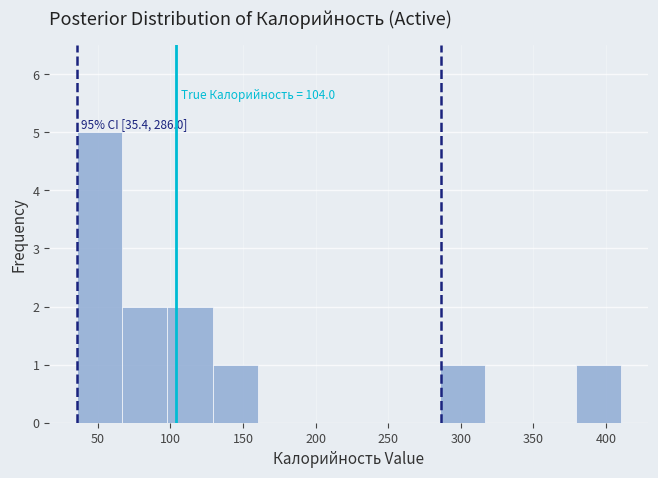

Which range on the x-axis has the tallest bar?

35 to 65